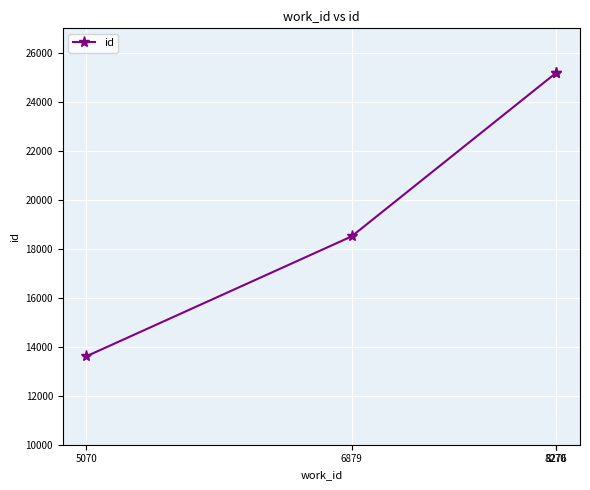

What is the difference between the values at 8276 and 5070?

11580